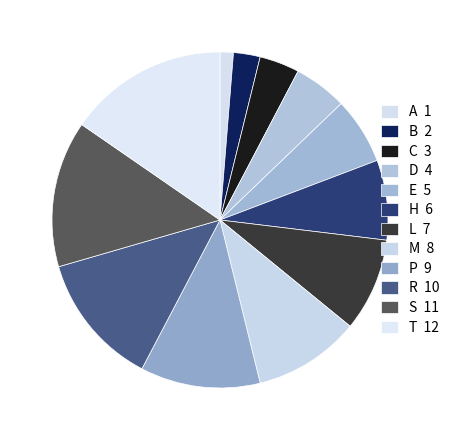

Which has a higher value, A or M?

M